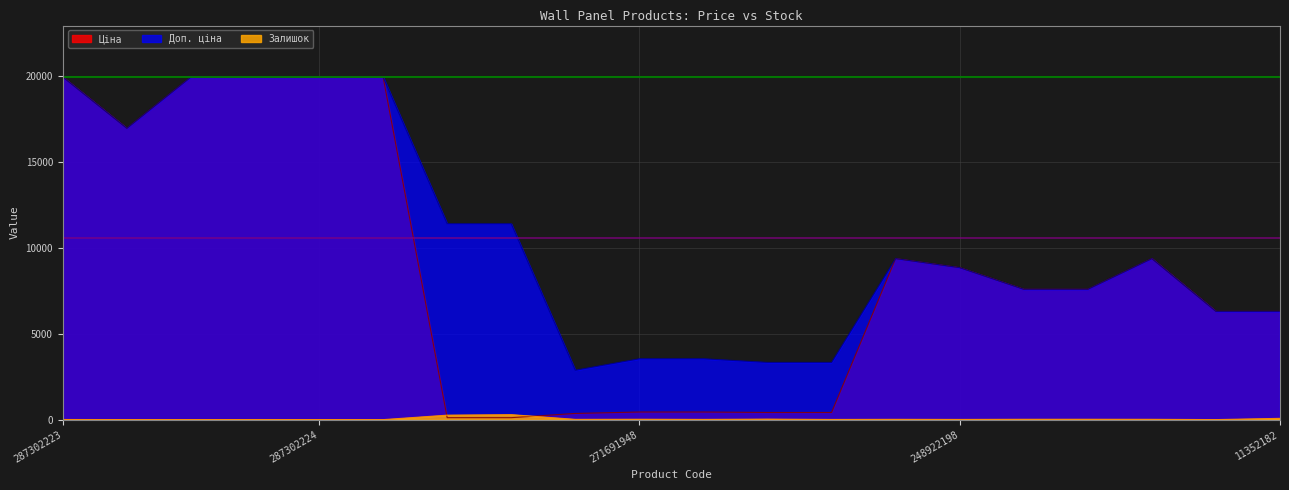

Which series has the largest range (max minus min)?

Ціна